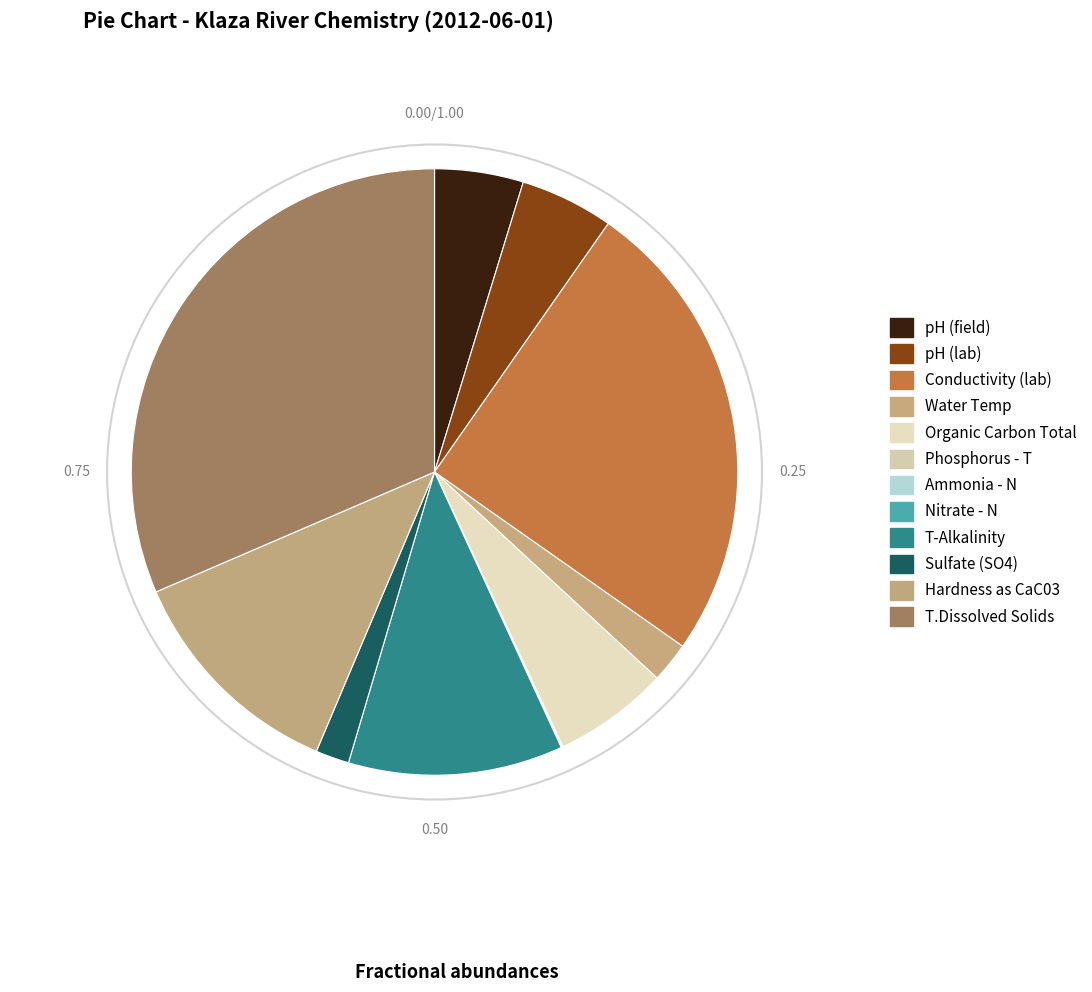

Combined, what portion of the pie is Hardness as CaC03 and Nitrate - N?

12.2%